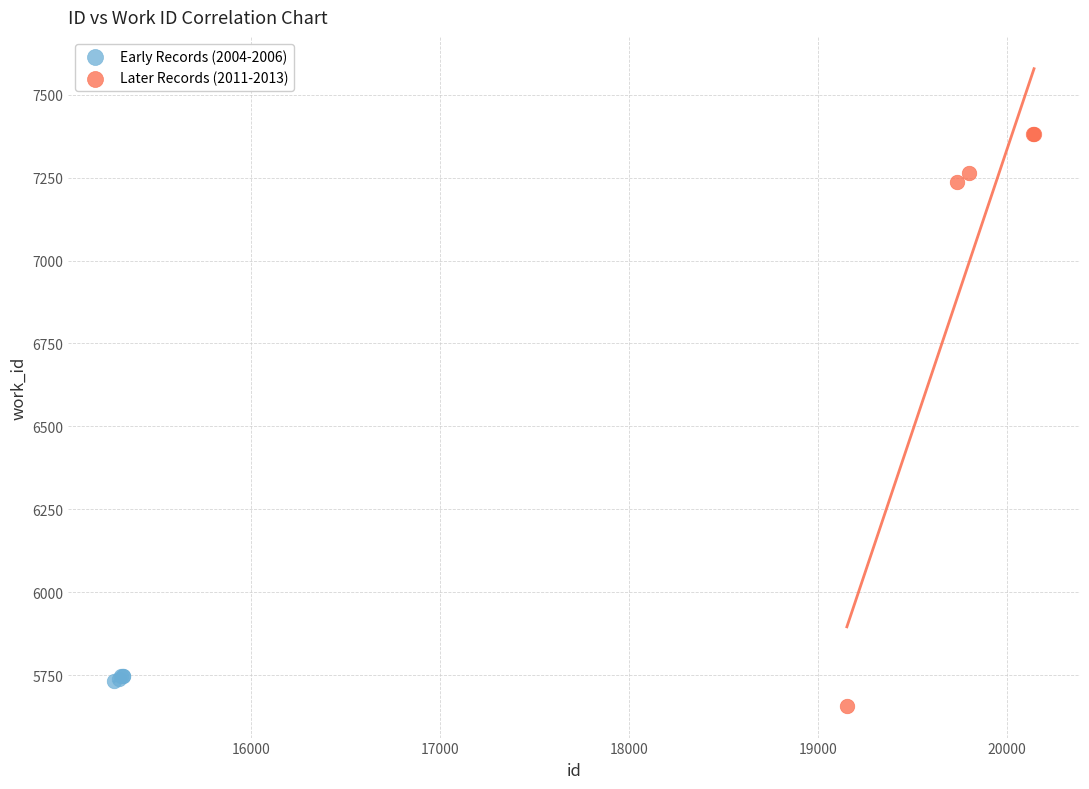

Which series has the widest spread of Y values?

Later Records (2011-2013)